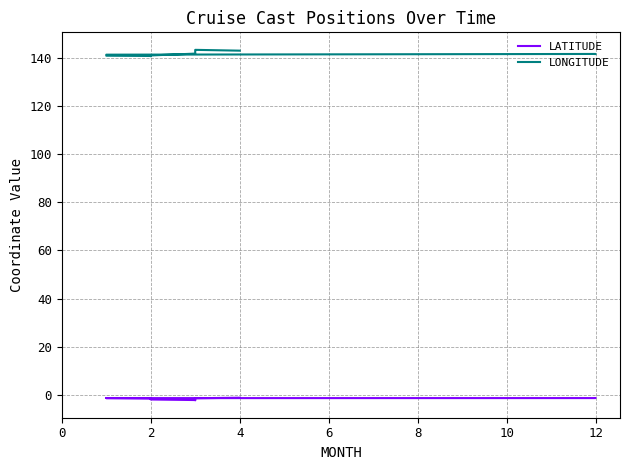

Rank the series by their maximum value, from highest to lowest.

LONGITUDE, LATITUDE